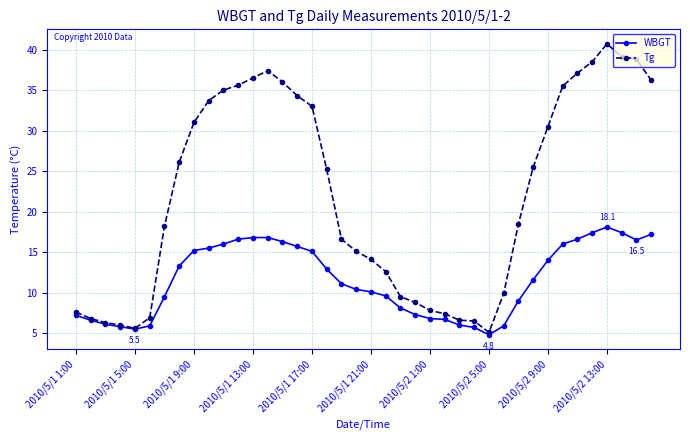

How many categories are shown in the chart?

40